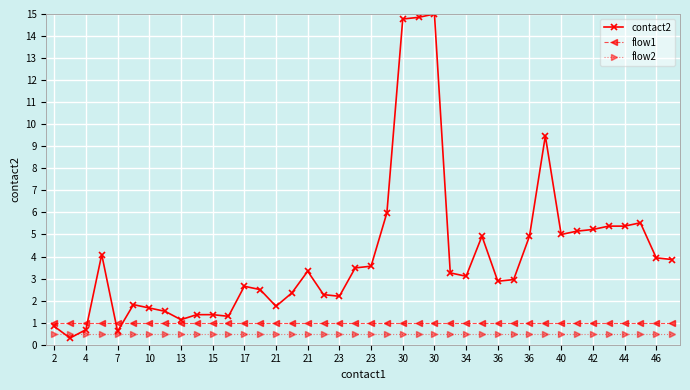

How many categories are shown in the chart?

40